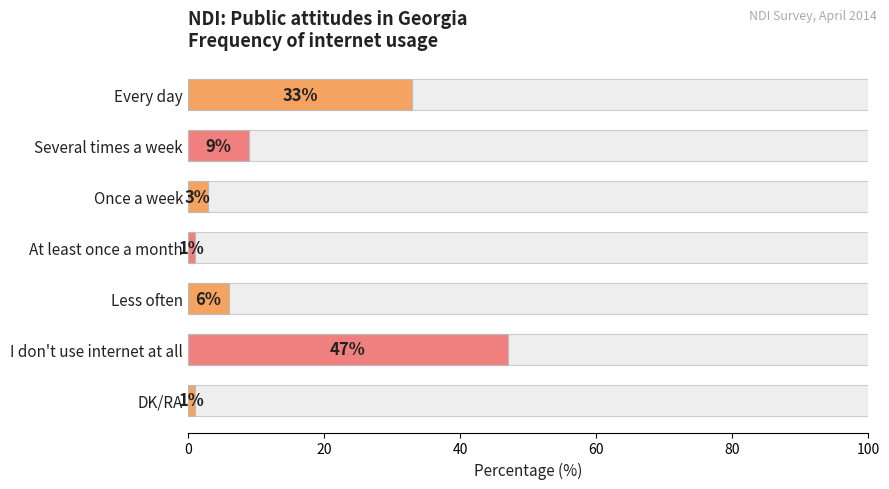

What is the smallest value displayed?

1